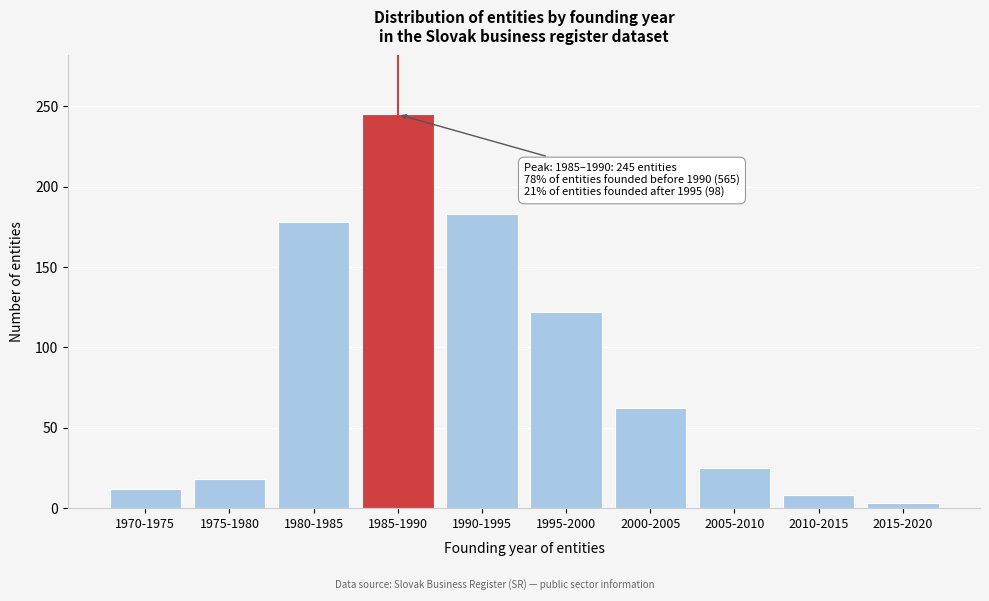

Reading left to right, transcribe all the data shown in this chart.

12	18	178	245	183	122	62	25	8	3